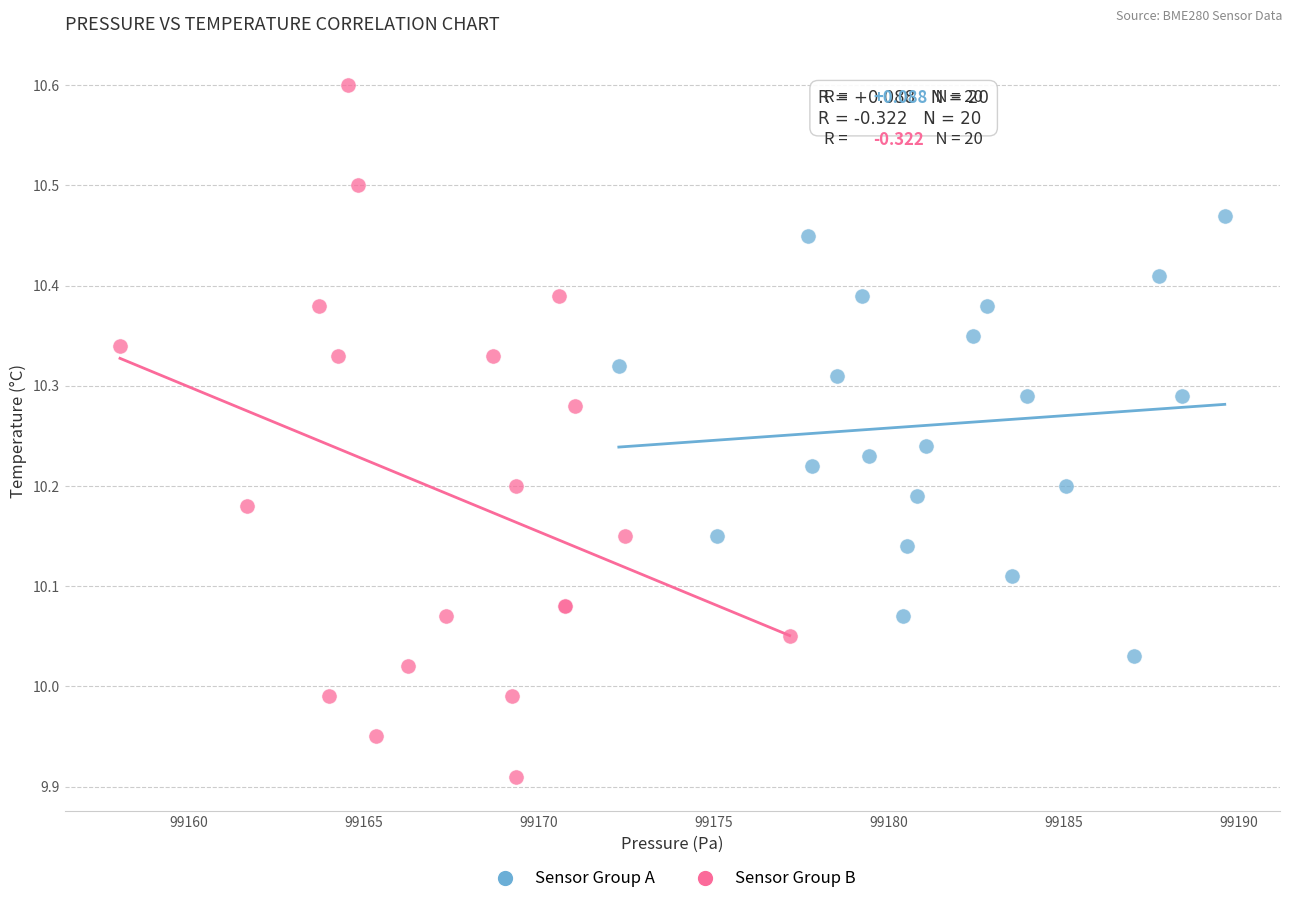

Which series reaches the minimum Y coordinate?

Sensor Group B